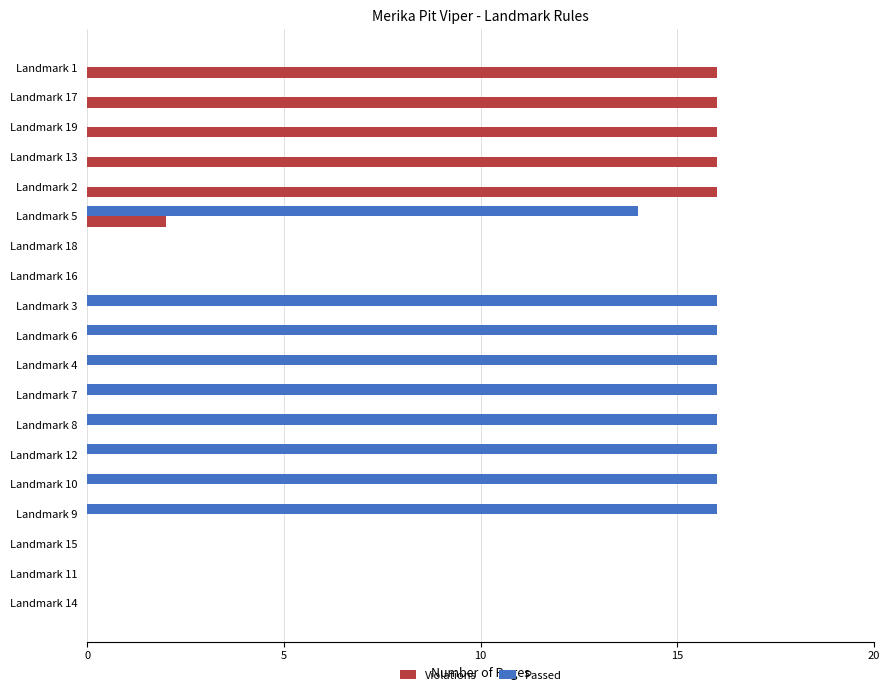

What is the total value across all series at Landmark 17?

16